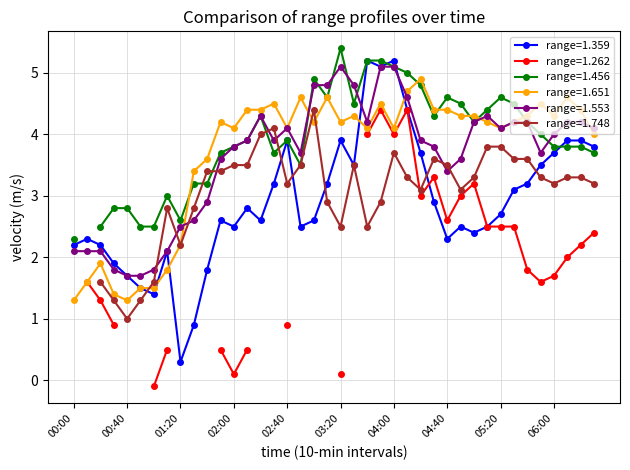

The value of 1.359 at 06:10 is 6.1. True or false?

False